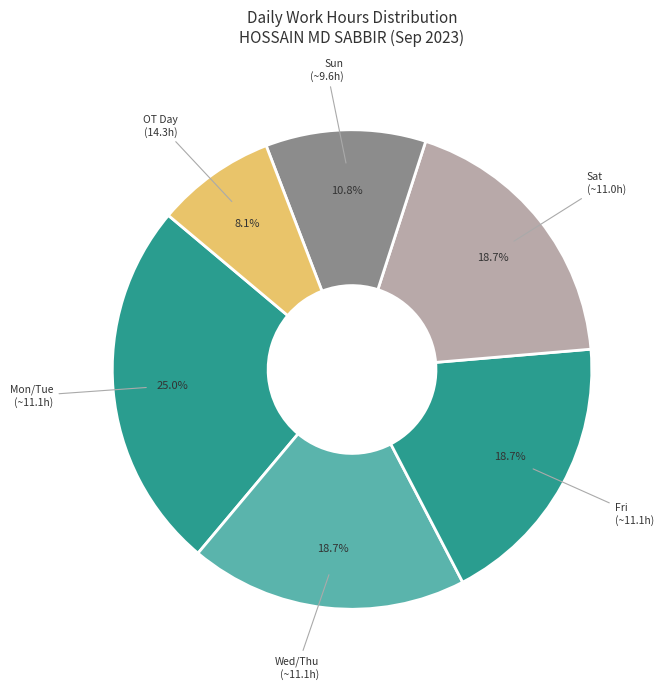

What percentage is NOT represented by Mon/Tue (~11.1h)?

75.0%